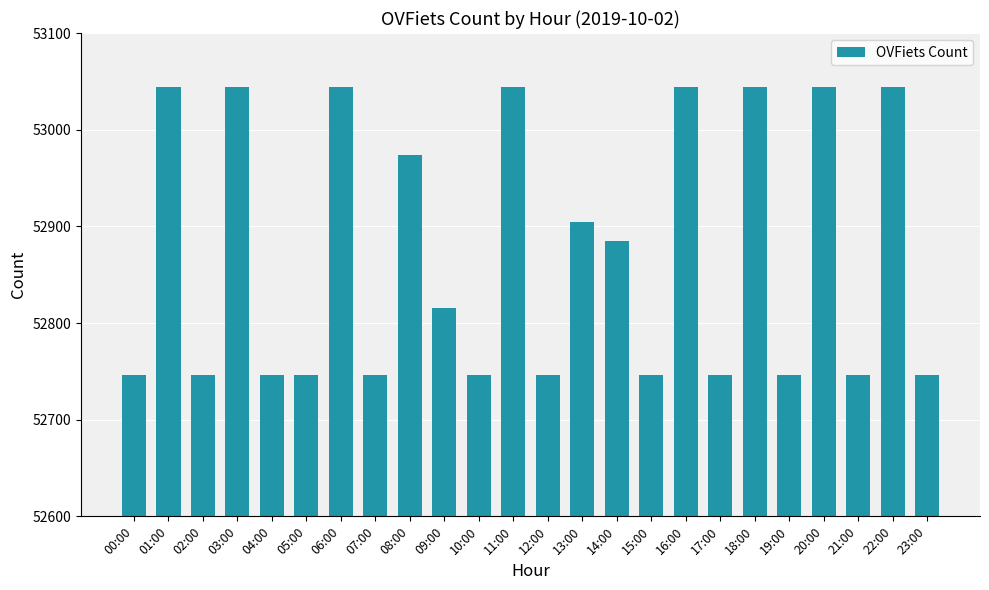

Reading right to left, transcribe all the data shown in this chart.

23:00=52746	22:00=53044	21:00=52746	20:00=53044	19:00=52746	18:00=53044	17:00=52746	16:00=53044	15:00=52746	14:00=52885	13:00=52905	12:00=52746	11:00=53044	10:00=52746	09:00=52816	08:00=52974	07:00=52746	06:00=53044	05:00=52746	04:00=52746	03:00=53044	02:00=52746	01:00=53044	00:00=52746